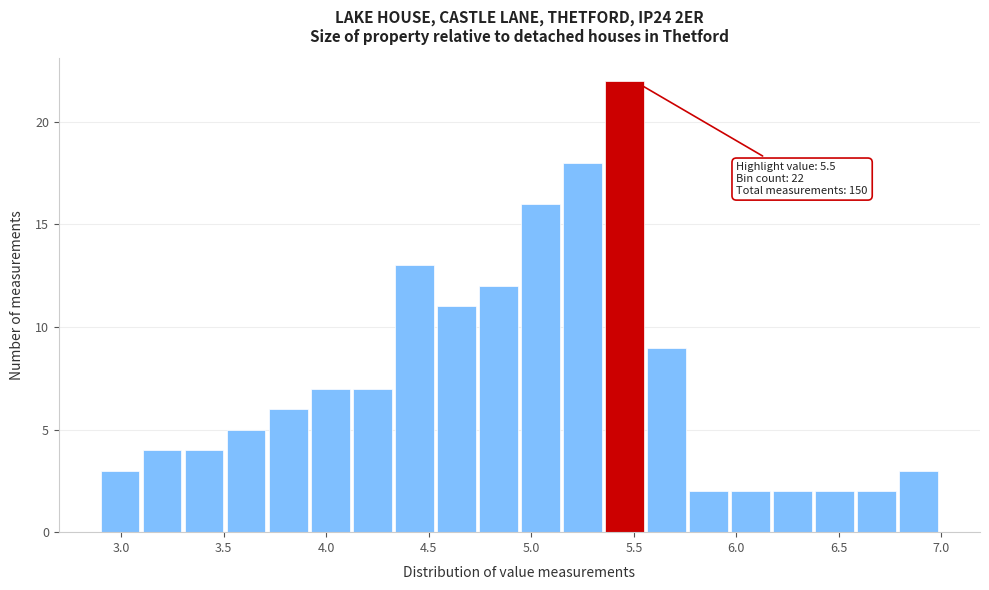

Which range on the x-axis has the tallest bar?

5.360 to 5.565